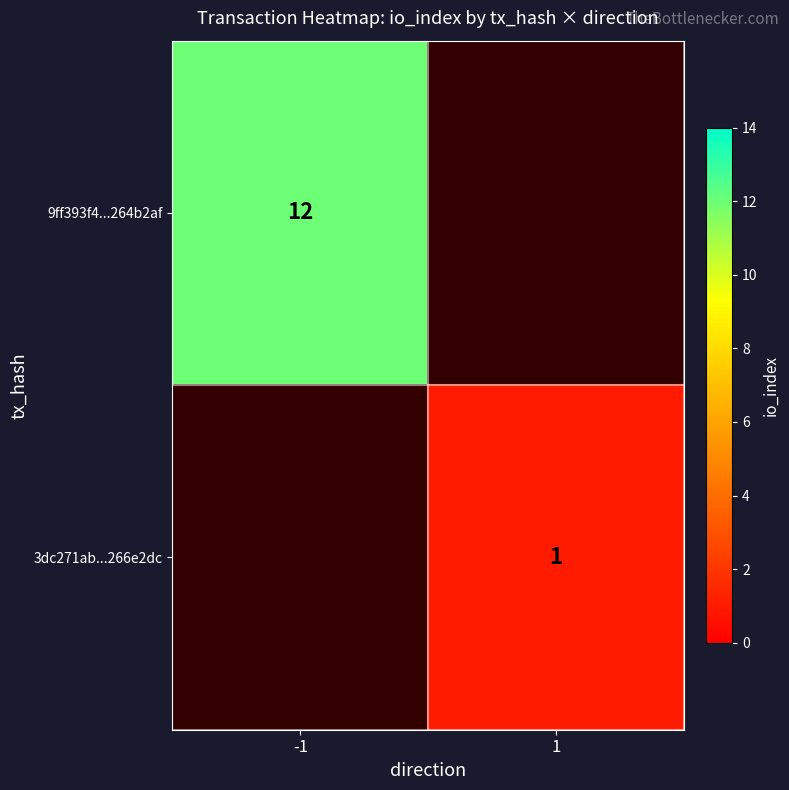

The value of 3dc271ab...266e2dc at 1 is 0. True or false?

False